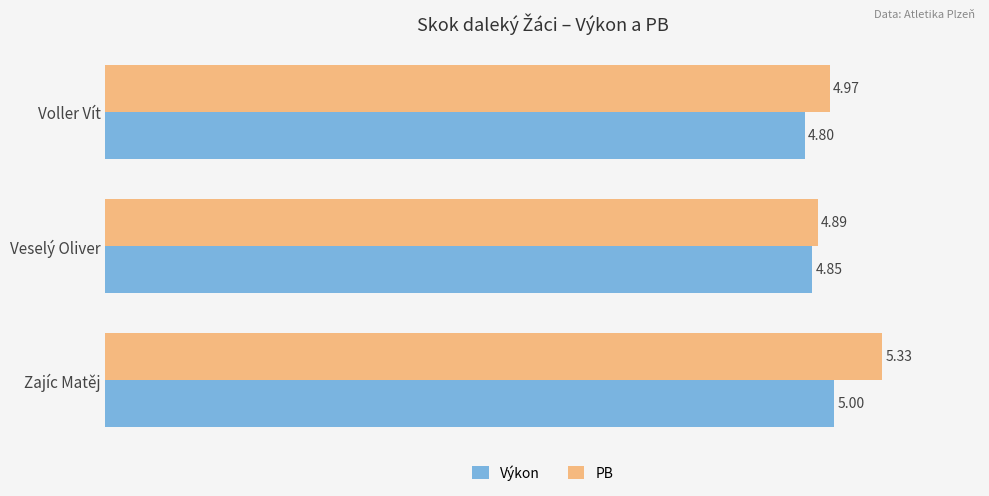

What is the minimum value shown in the chart?

4.8